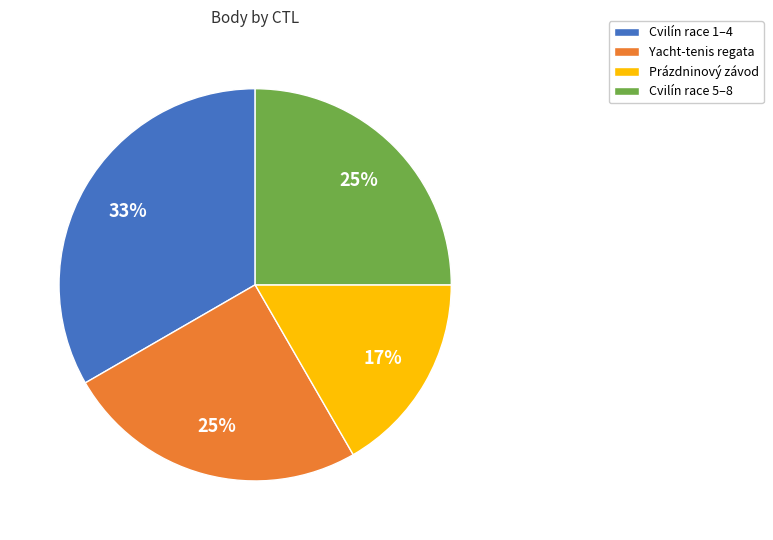

Which slice is the smallest?

Prázdninový závod